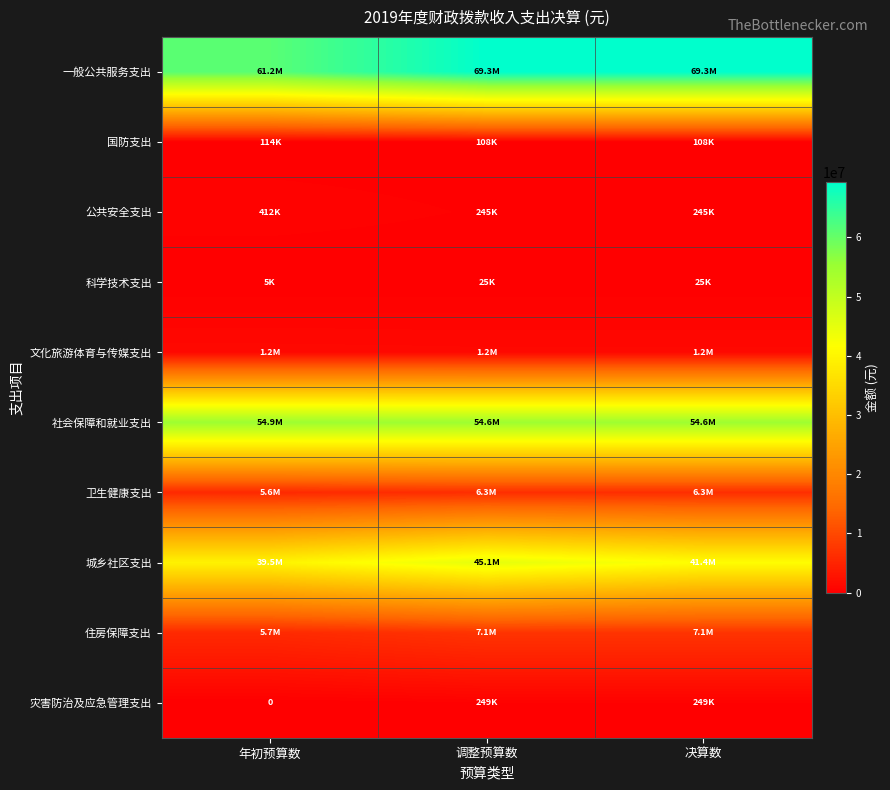

What value does the 文化旅游体育与传媒支出 series have at 年初预算数?

1239000.0